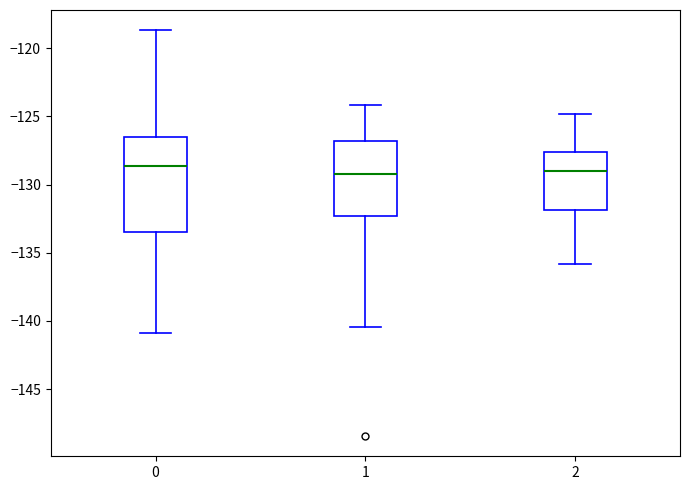

Reading left to right, read every box against the y-axis: the position of its median line, the range the box covers, and the ends of its whiskers. The values are not printed on the chart, so give them approximately, as read against the axis.

0: median -128.5, box -133.5 to -126.5, whiskers -141.0 to -118.5
1: median -129.0, box -132.5 to -127.0, whiskers -140.5 to -124.0
2: median -129.0, box -132.0 to -127.5, whiskers -136.0 to -125.0